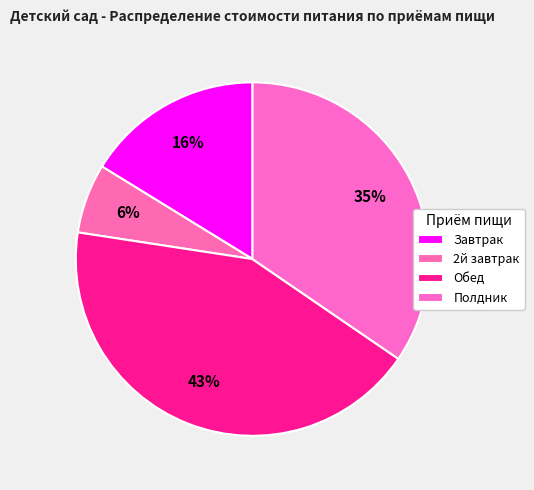

How many segments does this pie chart have?

4